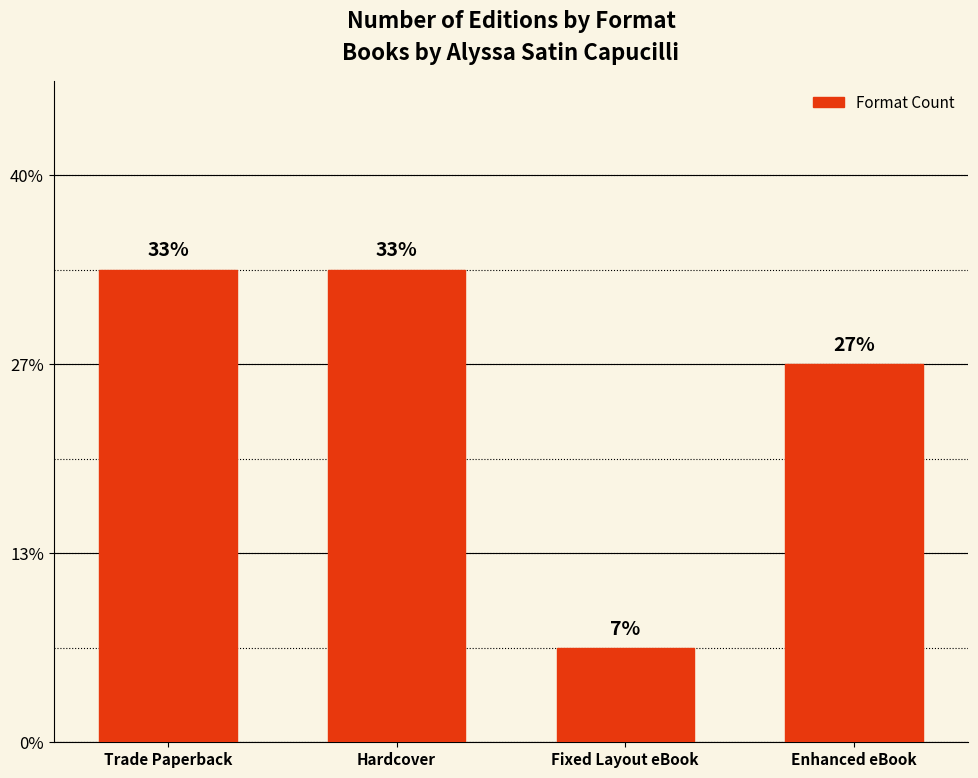

Does the chart contain any negative values?

No